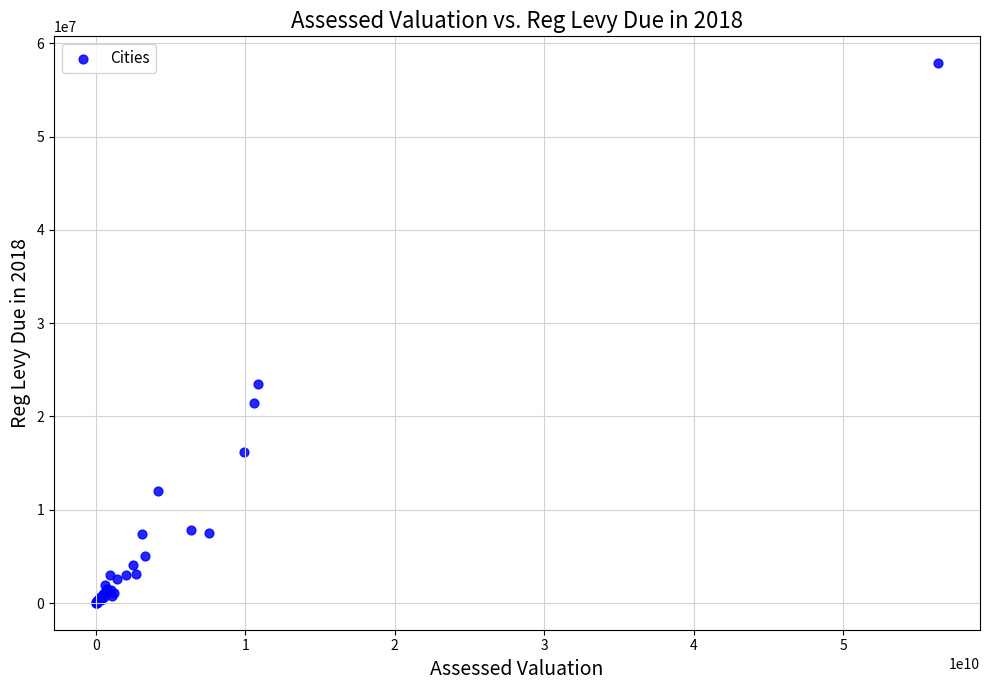

What Y value in the scatter plot is closest to 28940543?

23440921